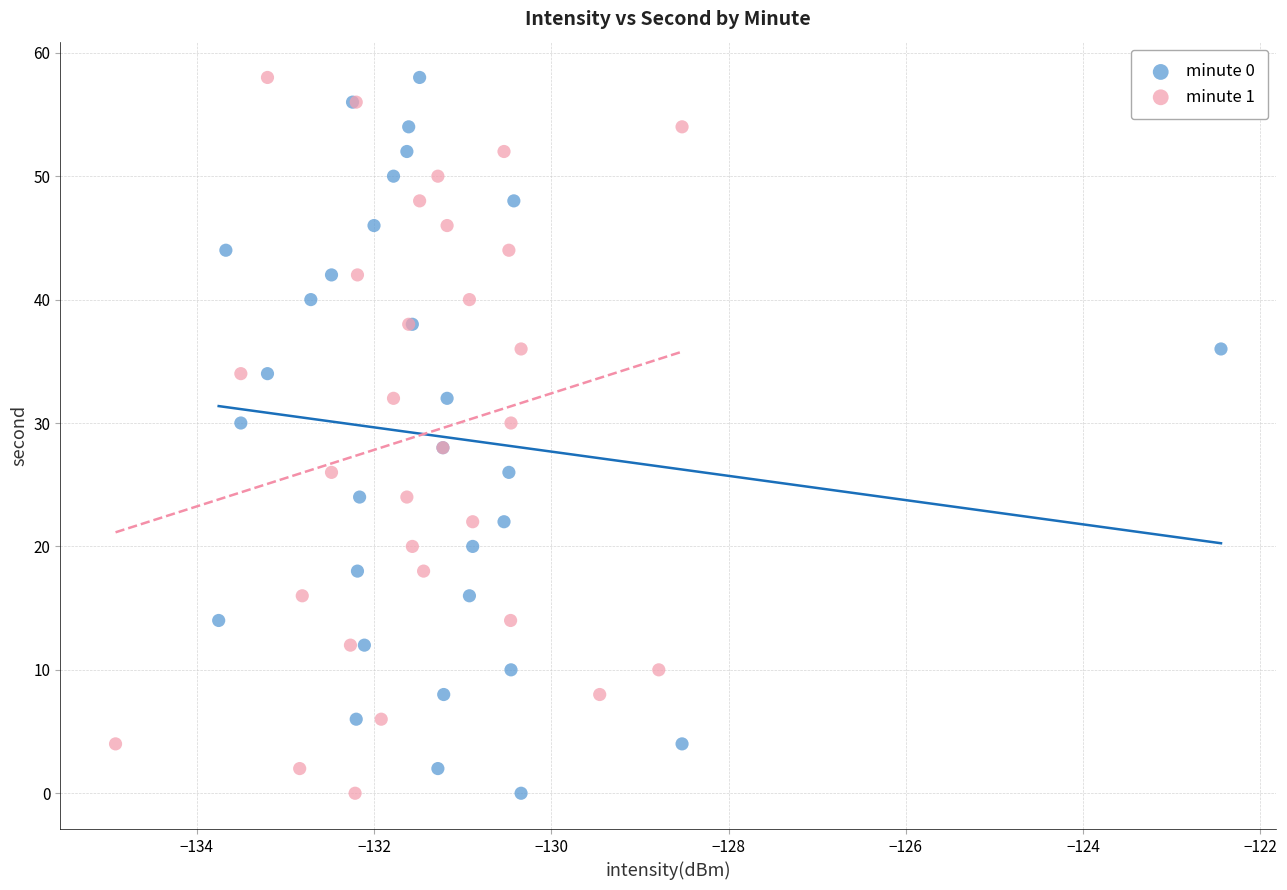

What are all the series names shown in the legend?

minute 0, minute 1